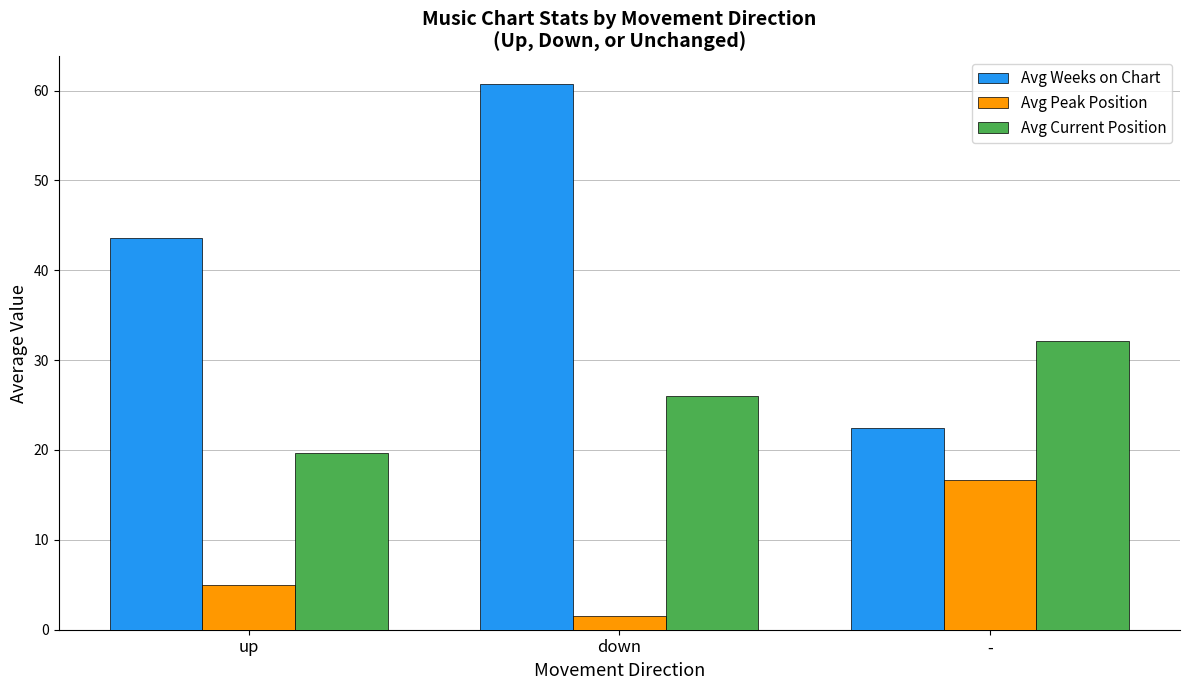

The value of Avg Current Position at down is 26.0. True or false?

True